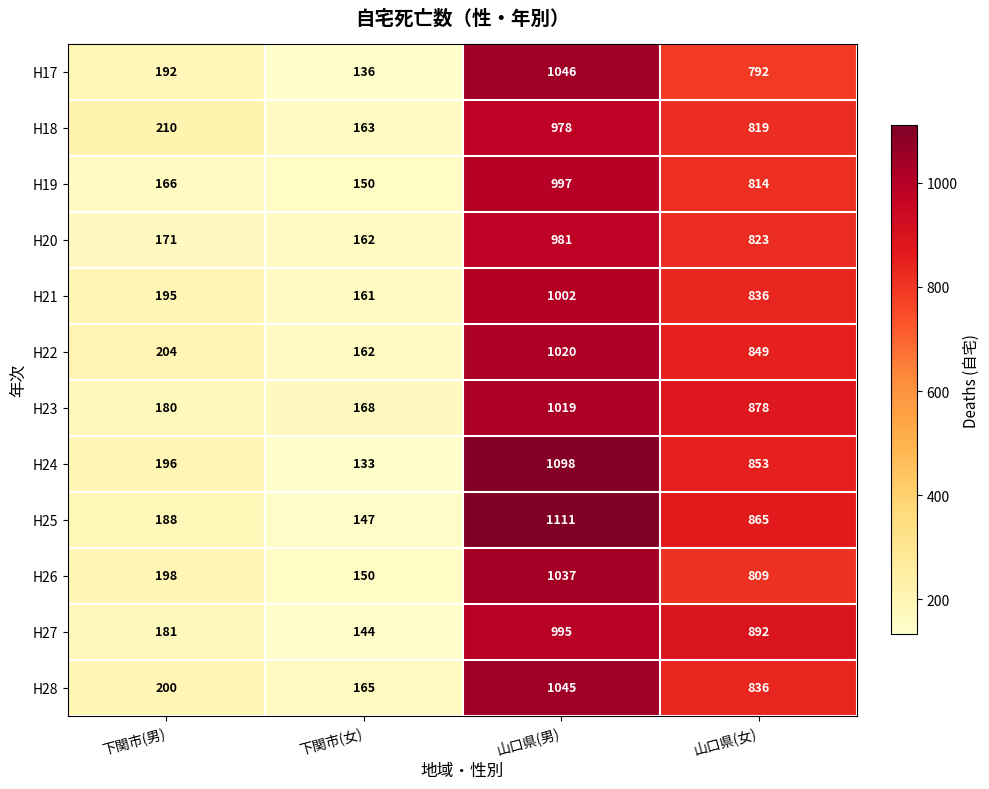

The H22 series shows 1379 at 山口県(女). True or false?

False